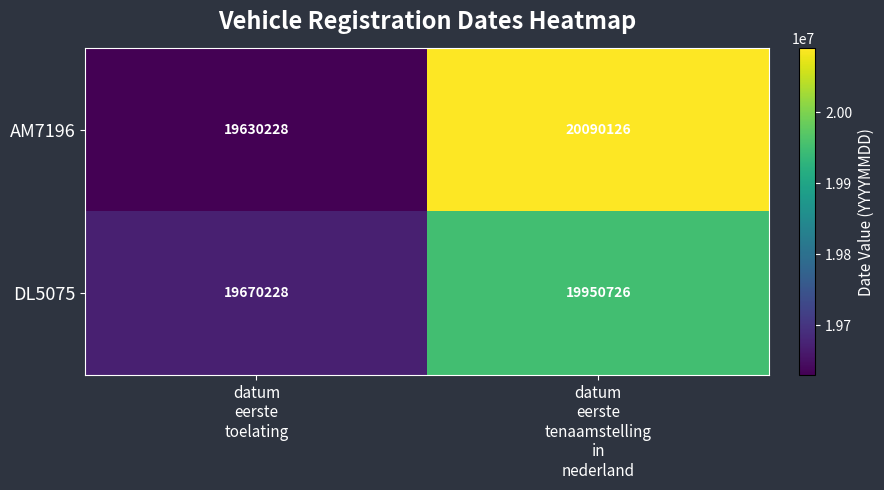

At which category is the sum across all series the highest?

datum
eerste
tenaamstelling
in
nederland